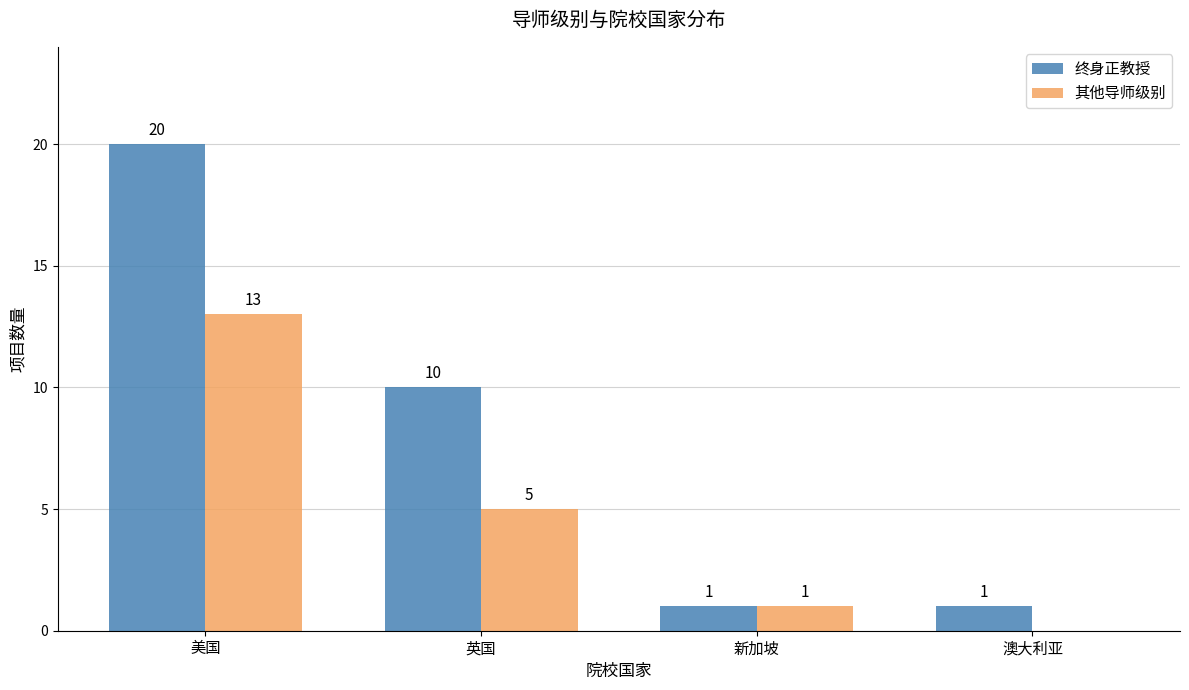

At which label does 其他导师级别 reach its peak?

美国